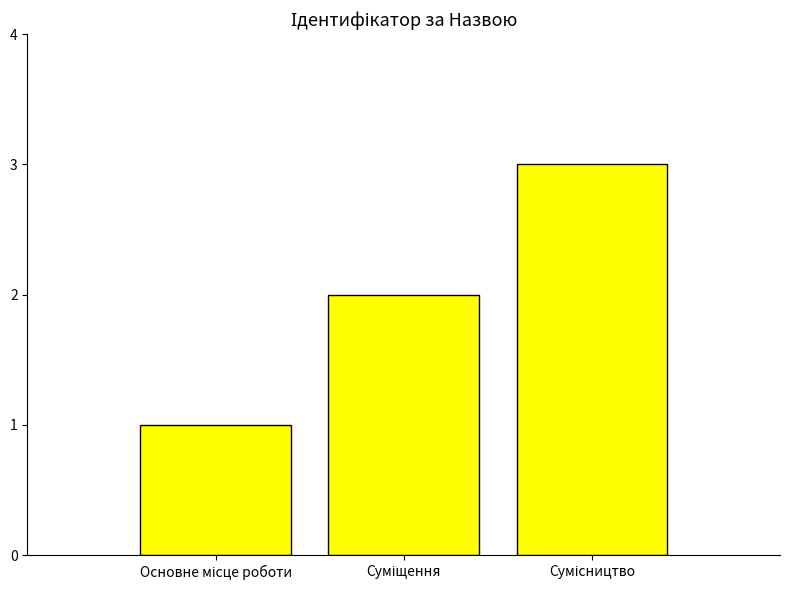

What is the greatest value displayed?

3